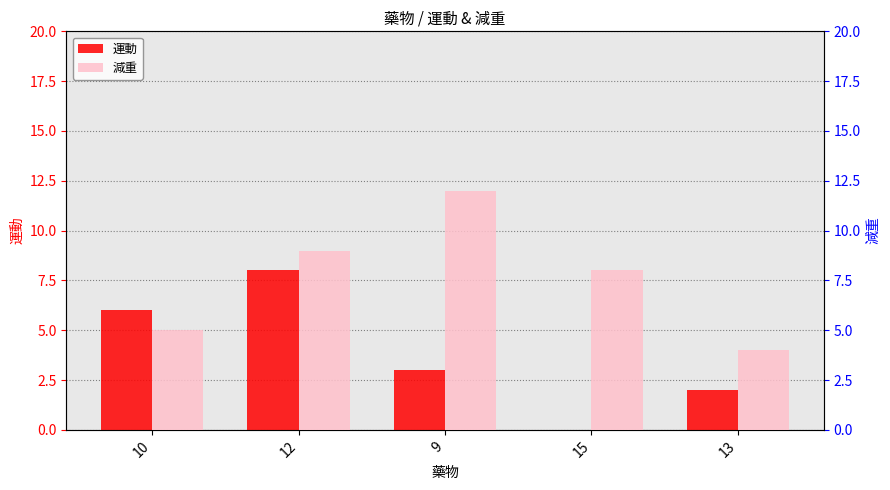

Rank the series by their maximum value, from highest to lowest.

減重, 運動